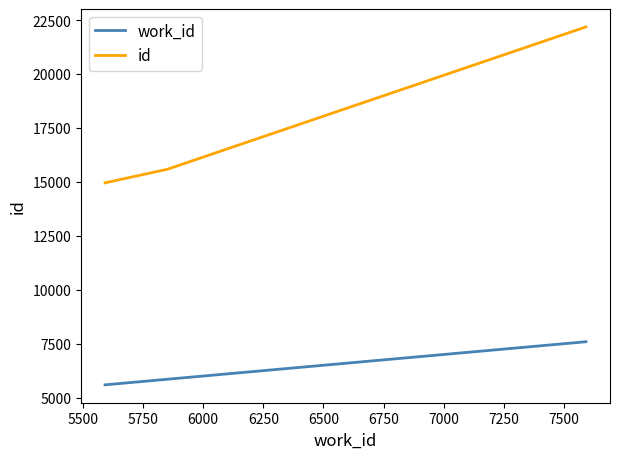

Rank the series by their average value, from lowest to highest.

work_id, id